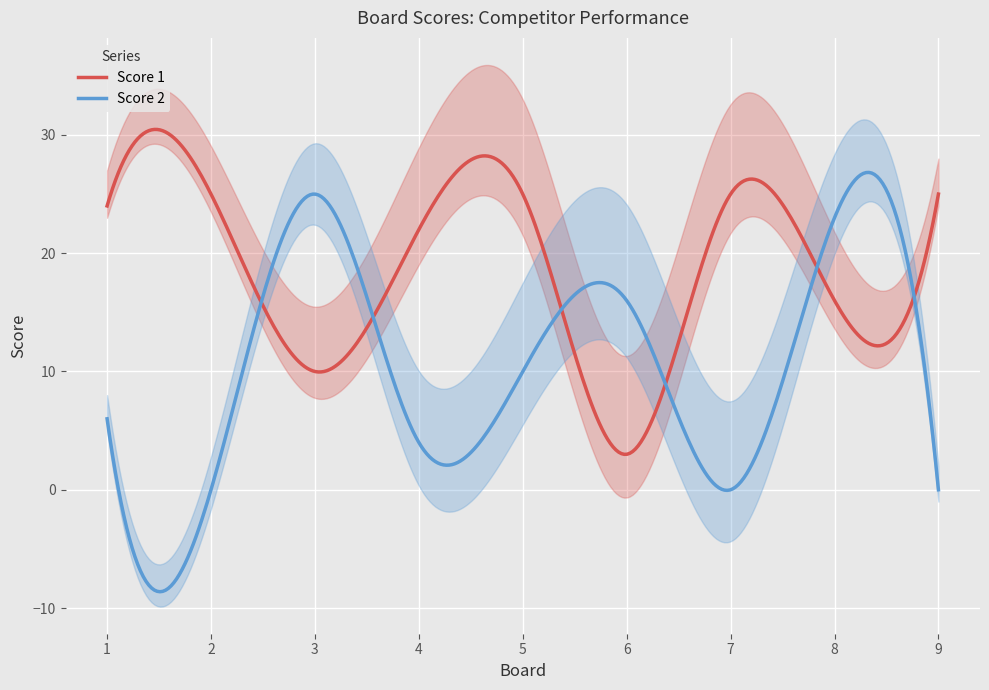

True or false: Score 1 has a value of 25 at 2.

True